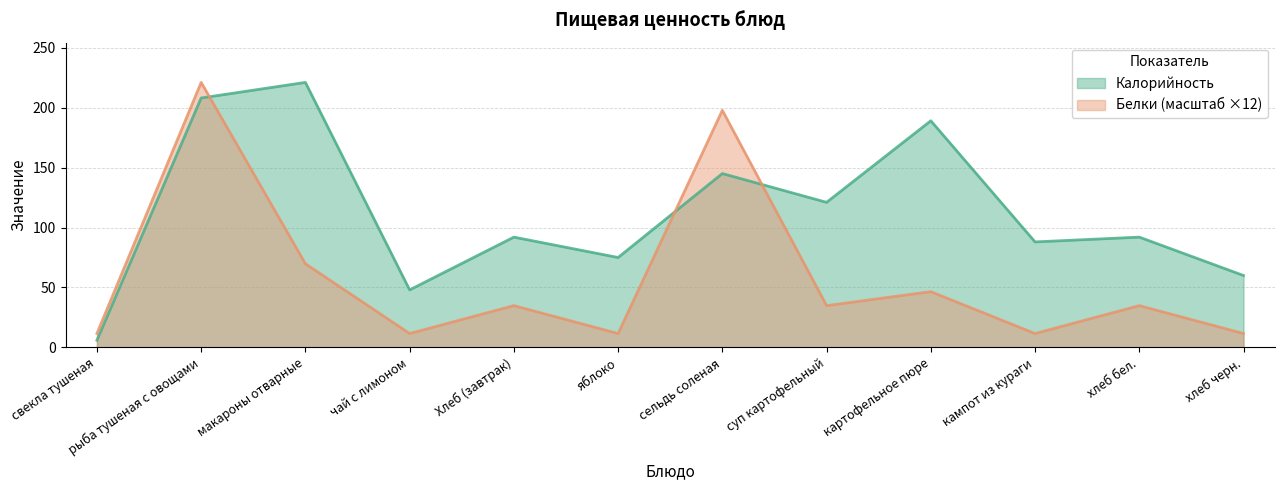

List the series in order of their overall mean, lowest first.

Белки (масштаб ×12), Калорийность